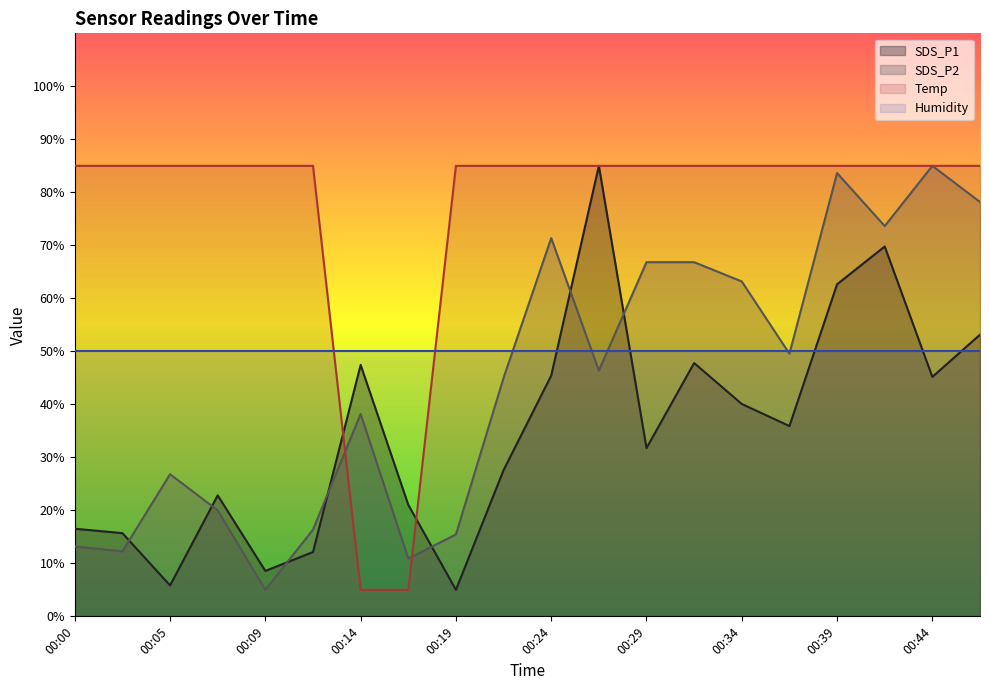

Which series ends up on top after the final intersection of SDS_P1 and SDS_P2?

SDS_P2